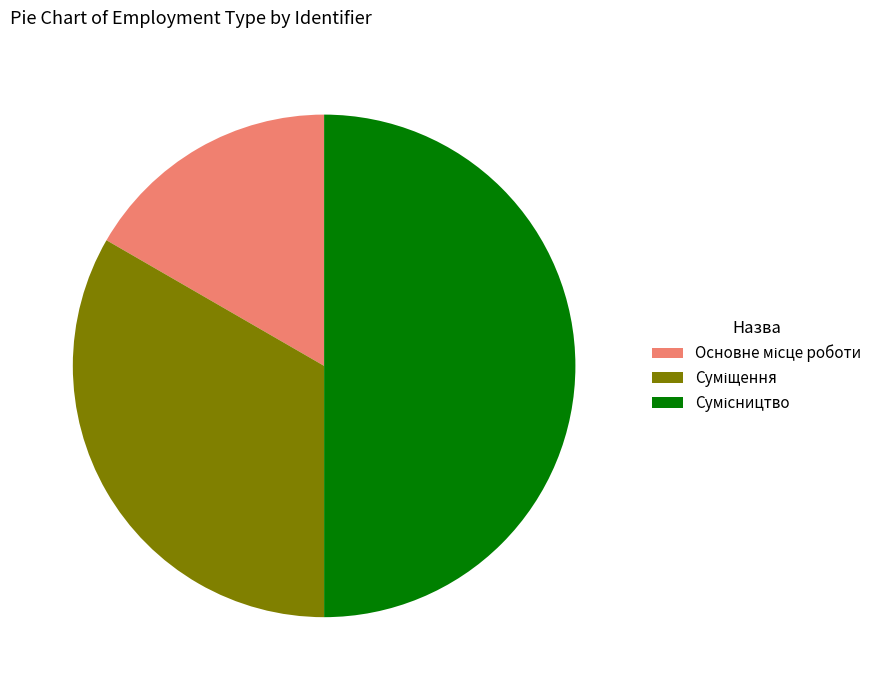

Is it true that Сумісництво is 63% of the pie?

False